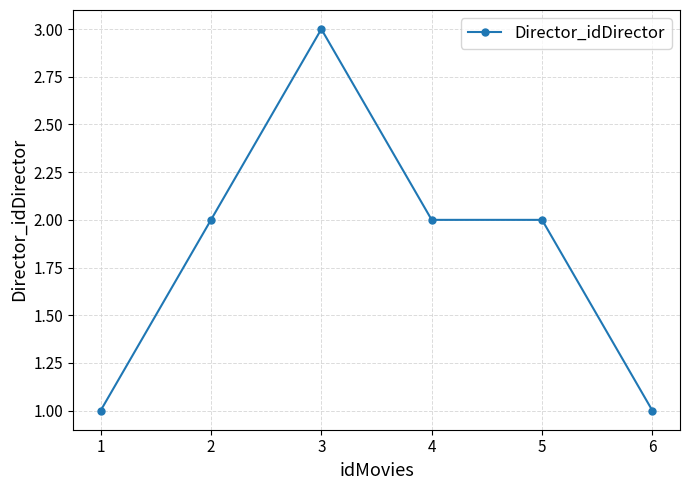

Which has a higher value, 2 or 3?

3